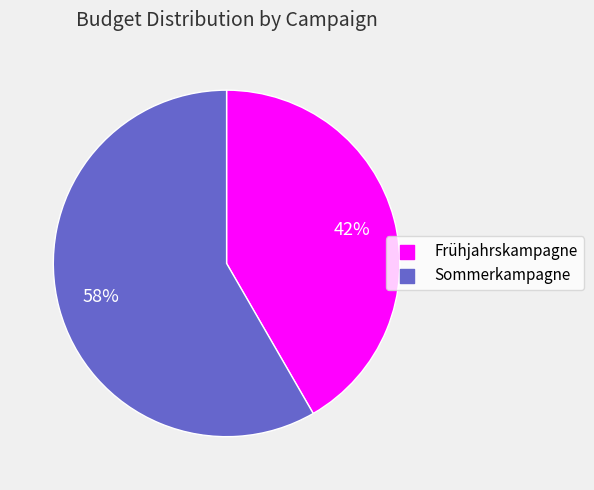

Do Sommerkampagne and Frühjahrskampagne together represent more than half of the pie?

Yes